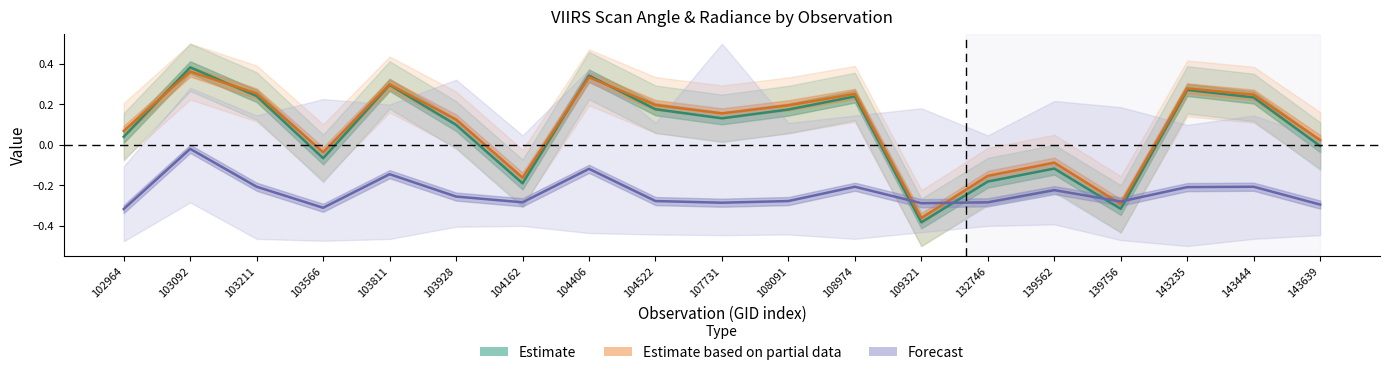

What is the sum of all Forecast values?

-4.5